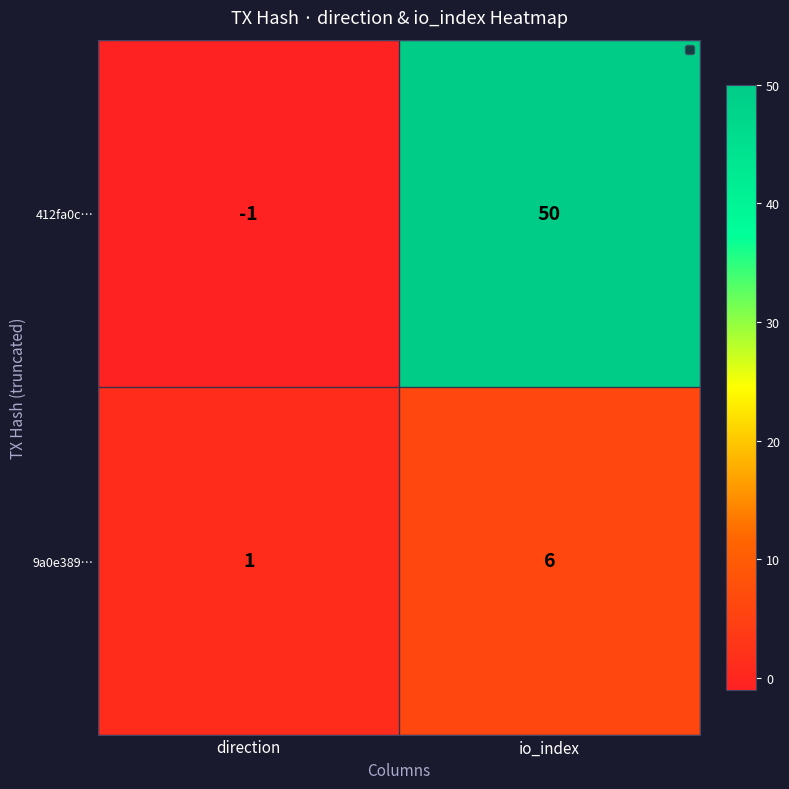

List the series in order of their overall mean, highest first.

412fa0c…, 9a0e389…